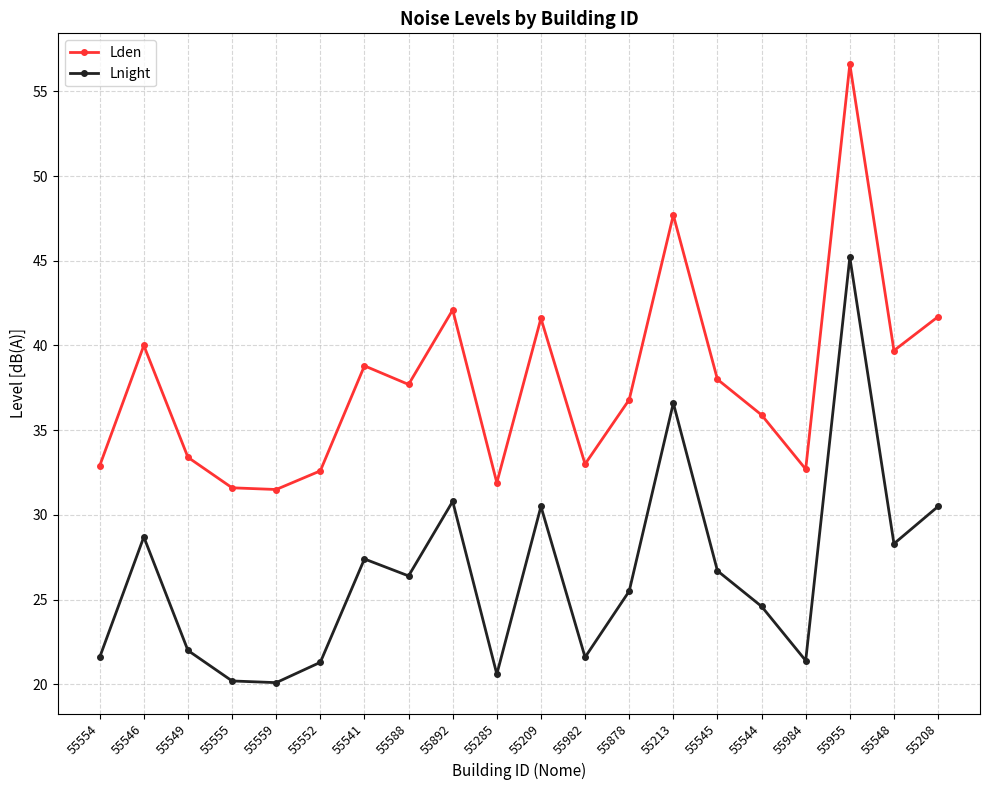

True or false: Lnight has more than 1 points higher than both neighbors.

True